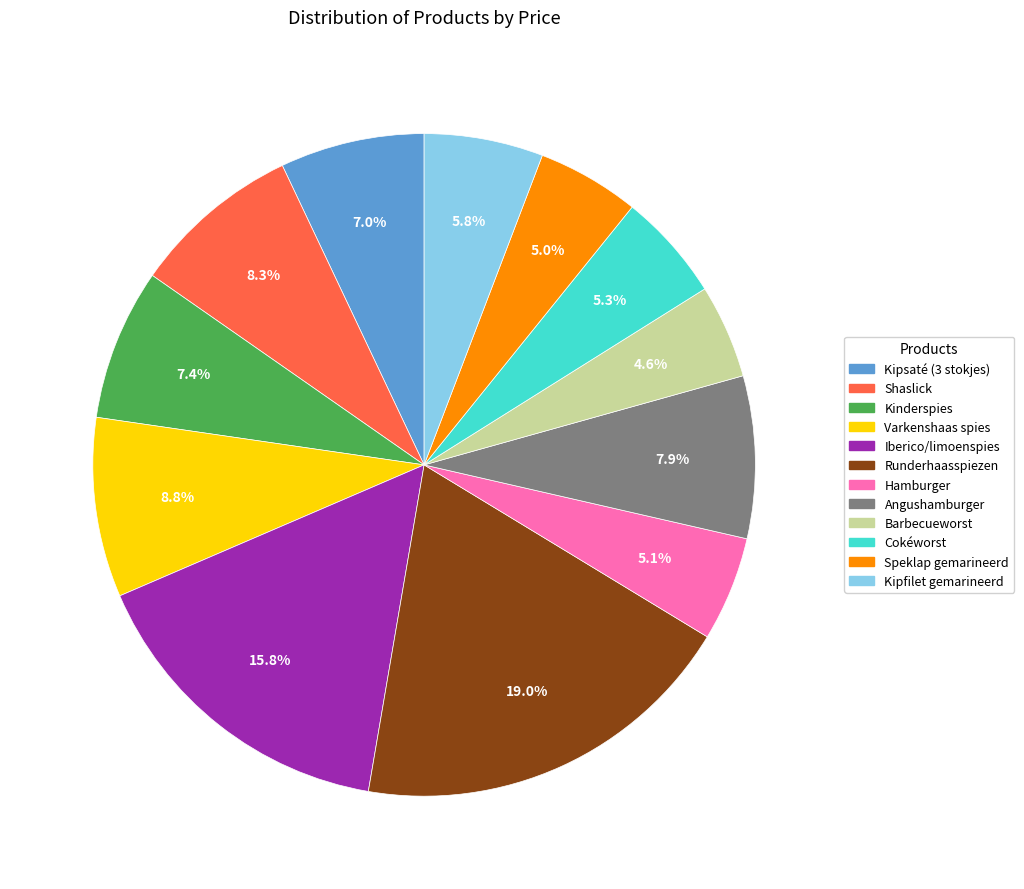

To the nearest percent, what portion does Kipsaté (3 stokjes) represent?

7%